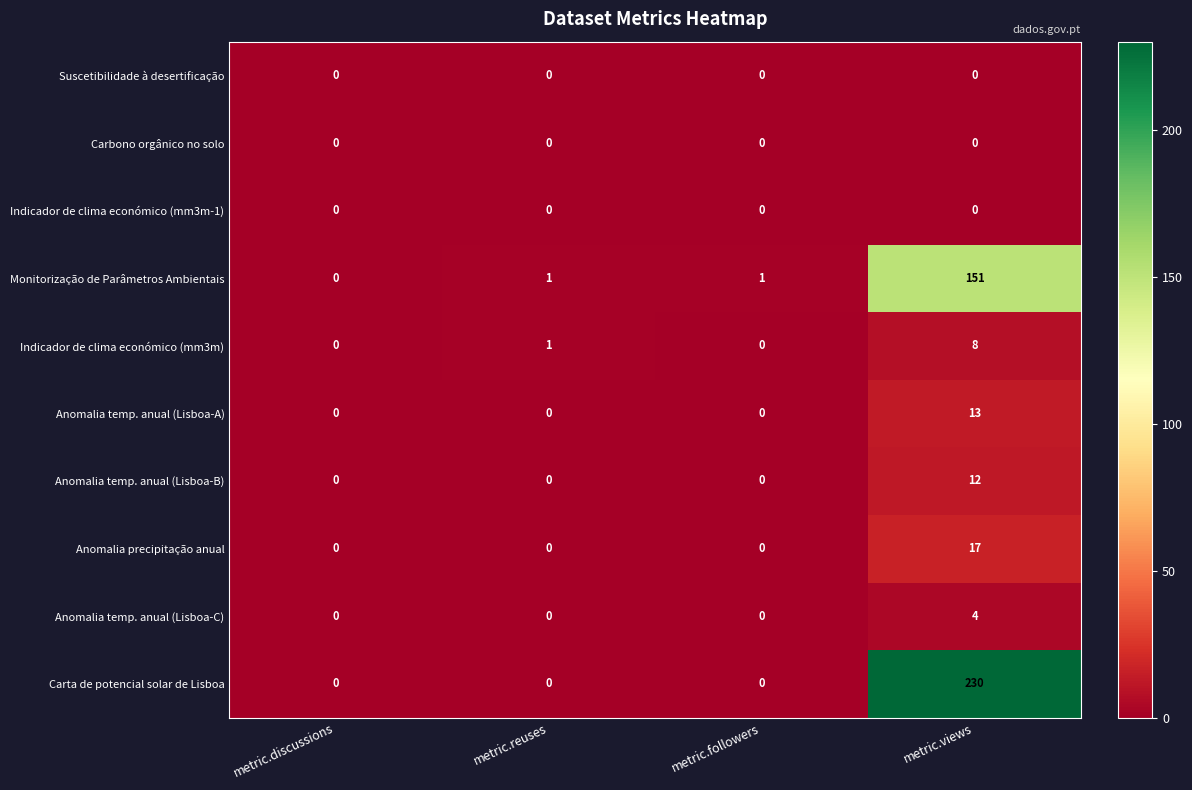

Which series has the largest range (max minus min)?

Carta de potencial solar de Lisboa